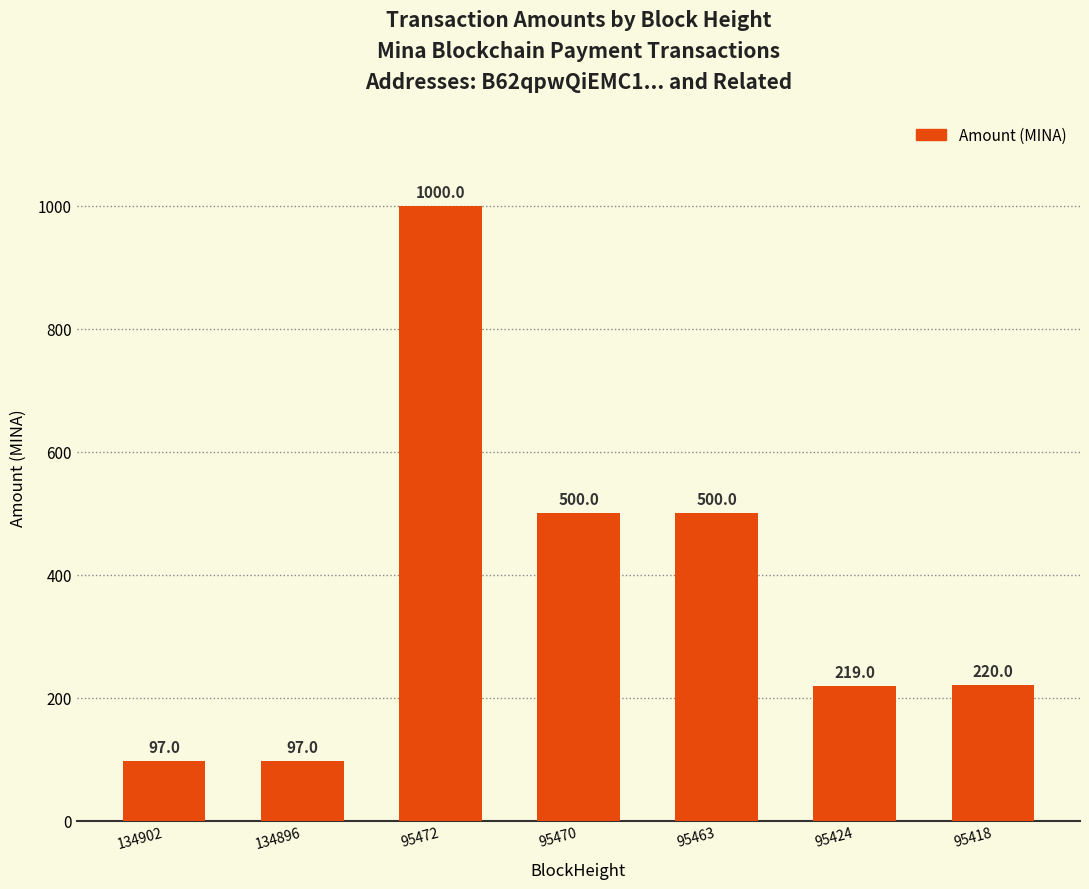

What value does the data have at 95472?

1000.0